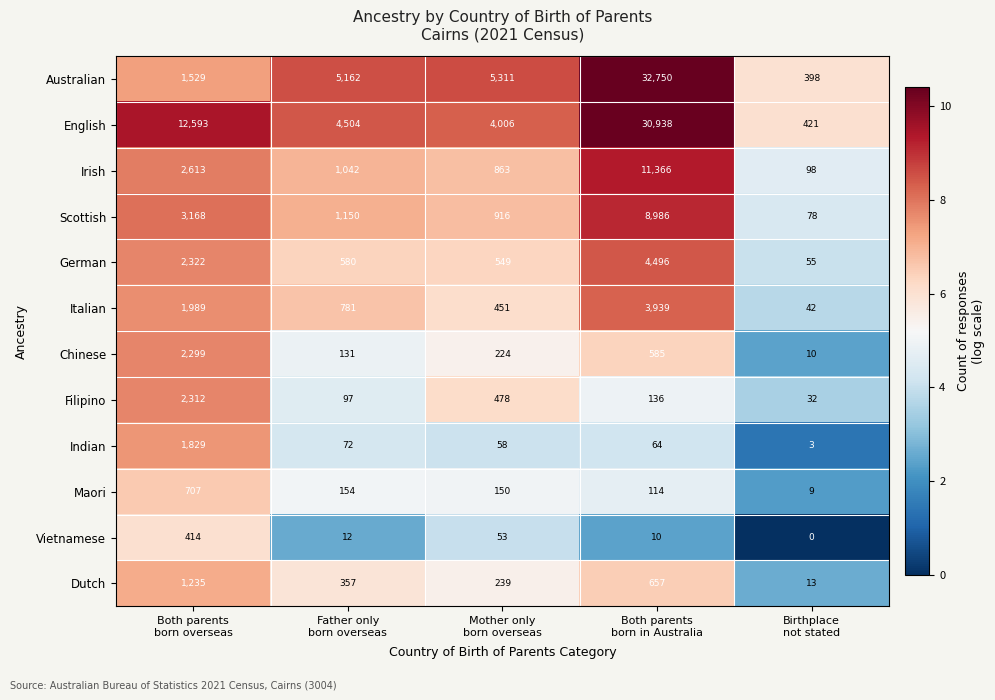

What is the lowest value of the Indian series?

3